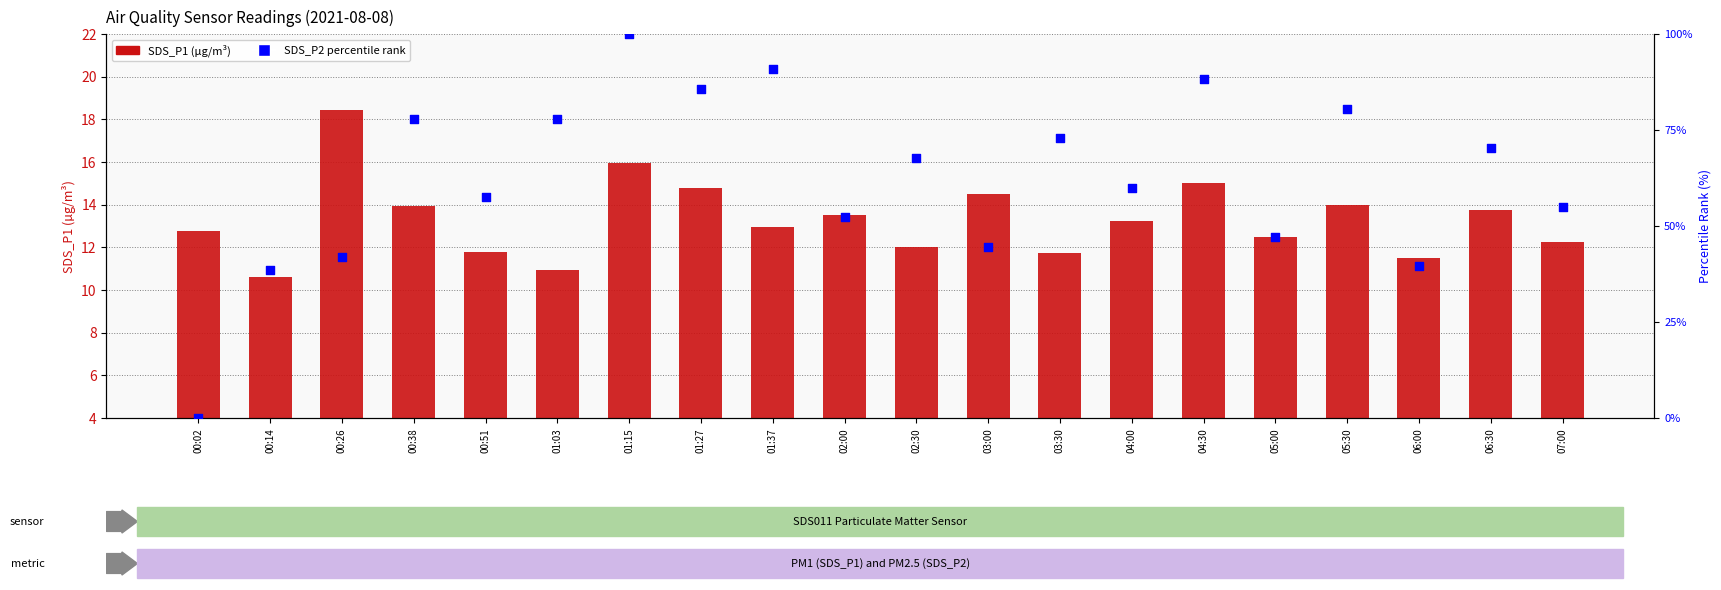

Which series has the largest total across all categories?

SDS_P2 (percentile)